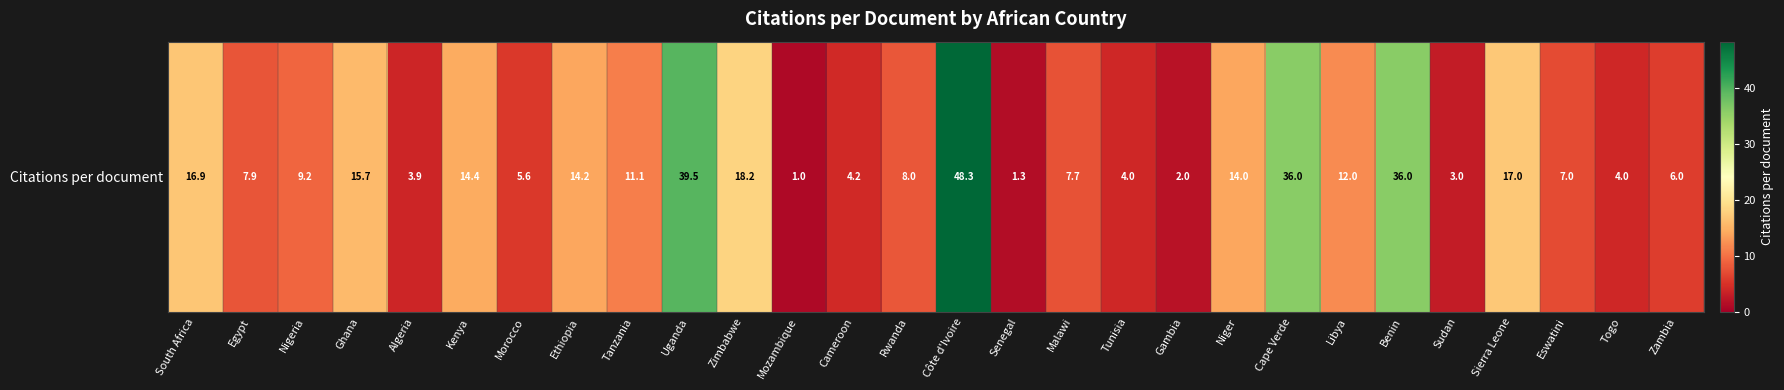

What is the difference between the maximum and minimum values?

47.3